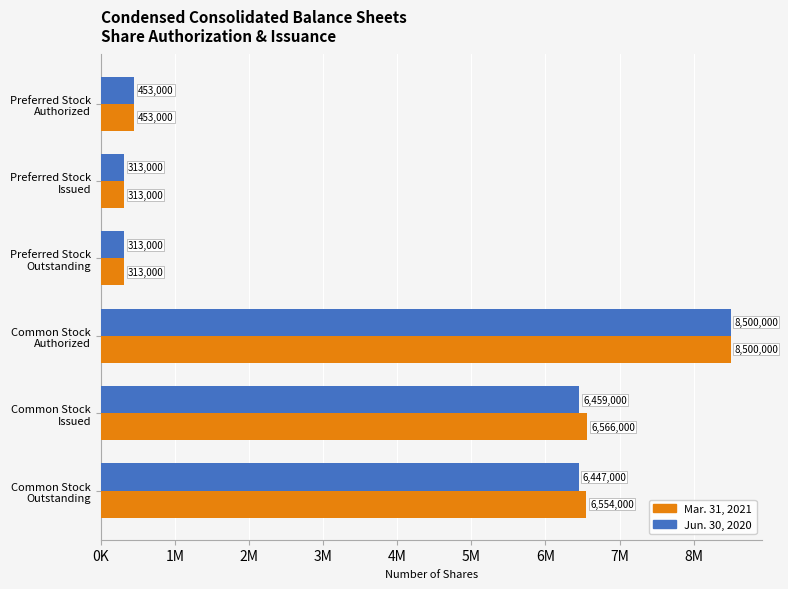

What are all the series names shown in the legend?

Mar. 31, 2021, Jun. 30, 2020